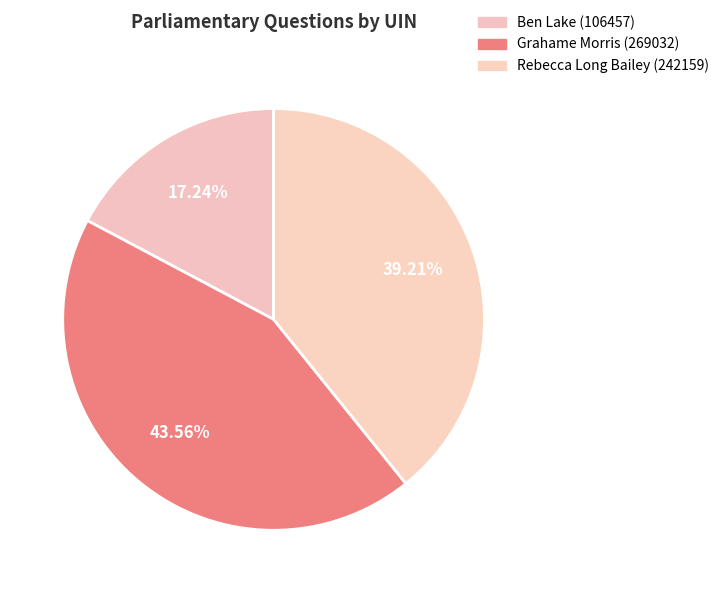

Count the number of slices in the pie.

3